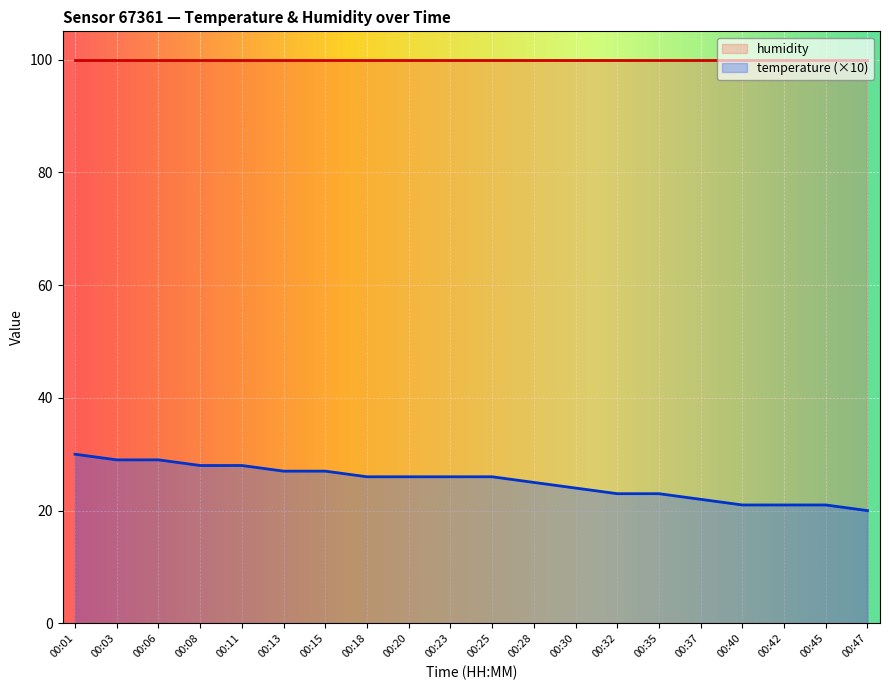

Does the chart display data point markers on the line(s)?

No